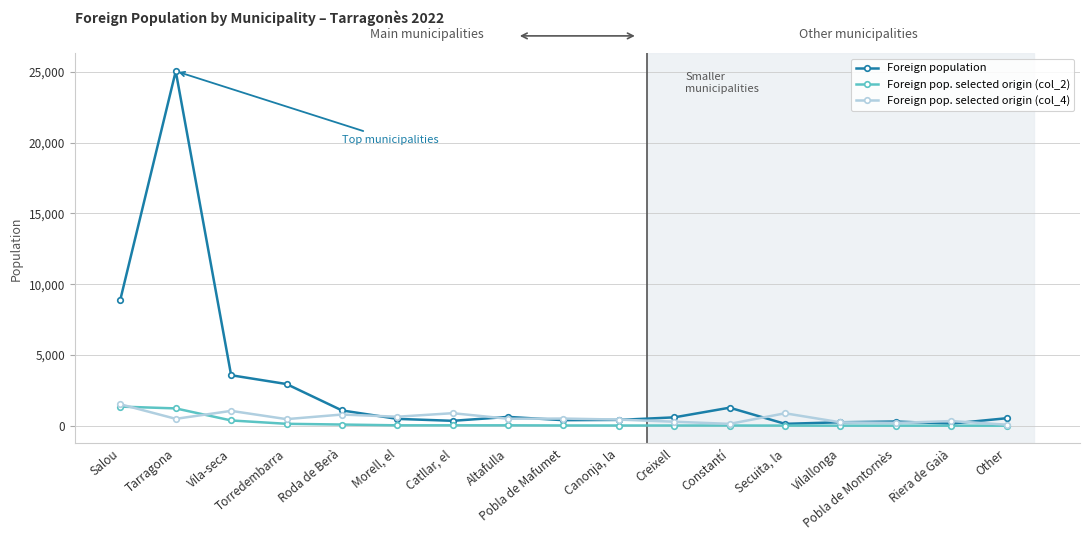

What is the label of the 14th point from the left?

Vilallonga